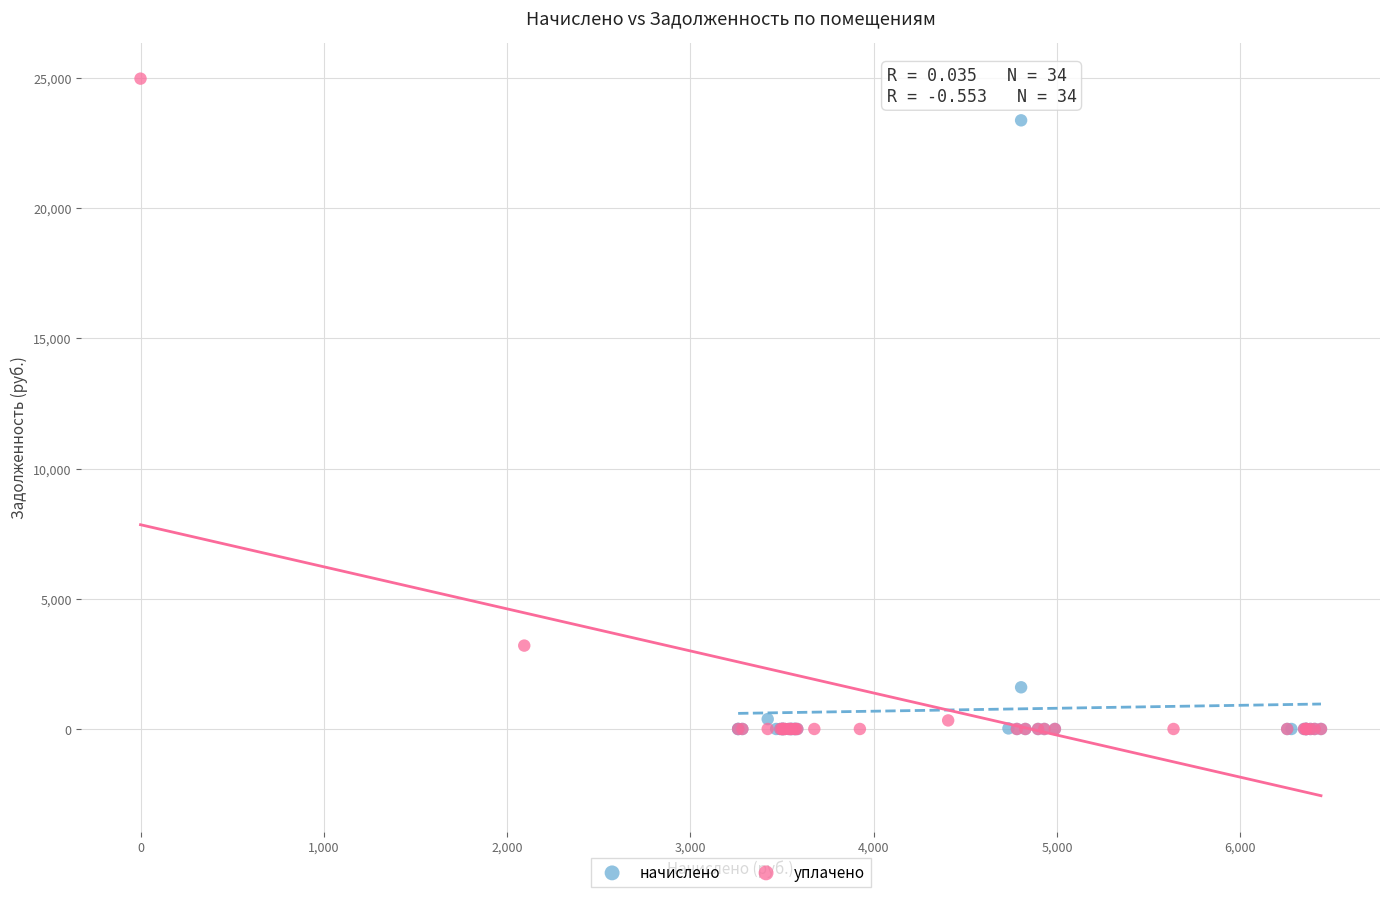

Which series reaches the maximum Y coordinate?

уплачено